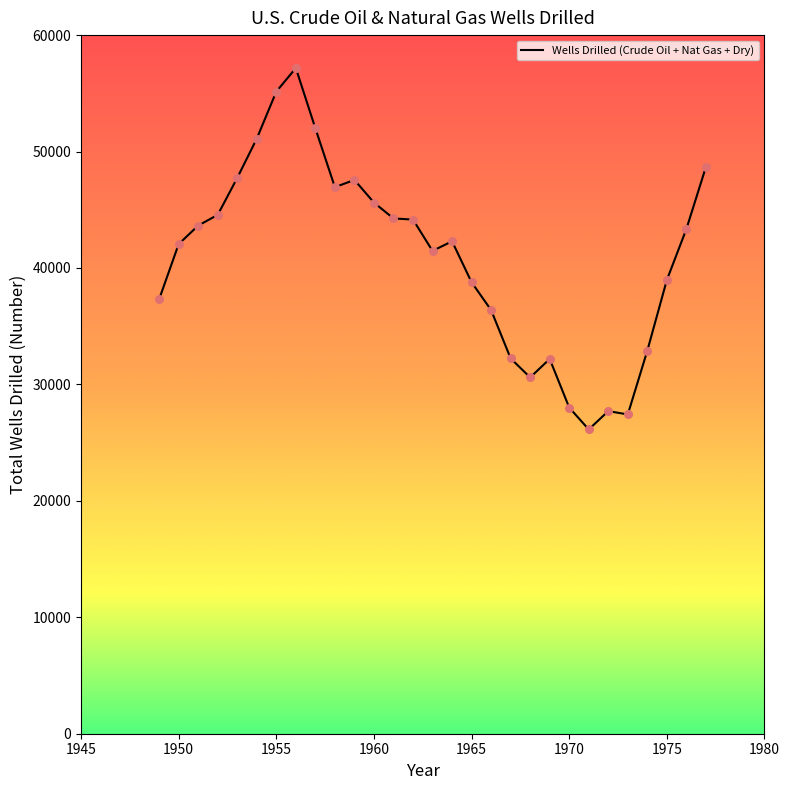

What is the difference between the maximum and minimum values?

31037